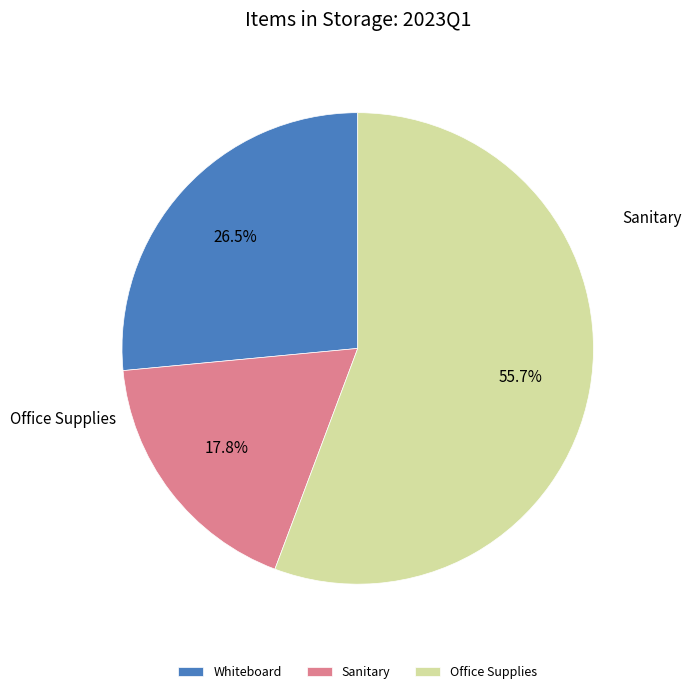

What is the ratio of the value at Whiteboard to the value at Sanitary?

1.5